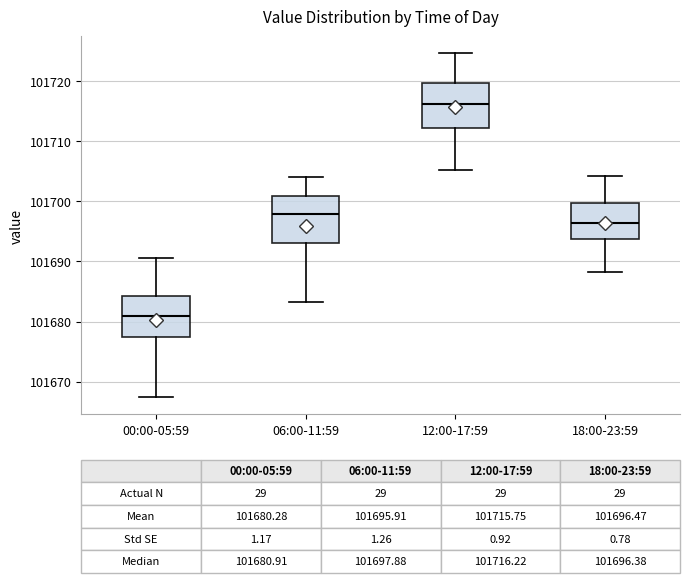

Which box's median line is the highest?

12:00-17:59